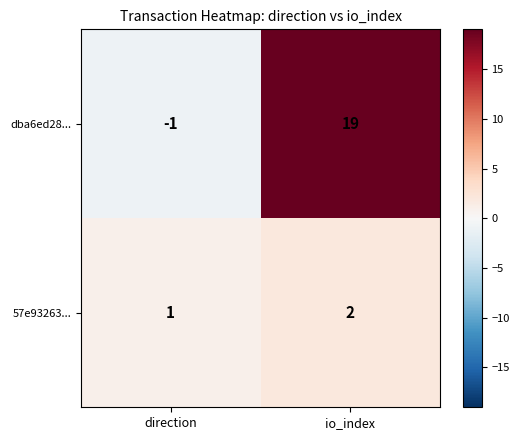

At how many categories does at least one series exceed 7?

1